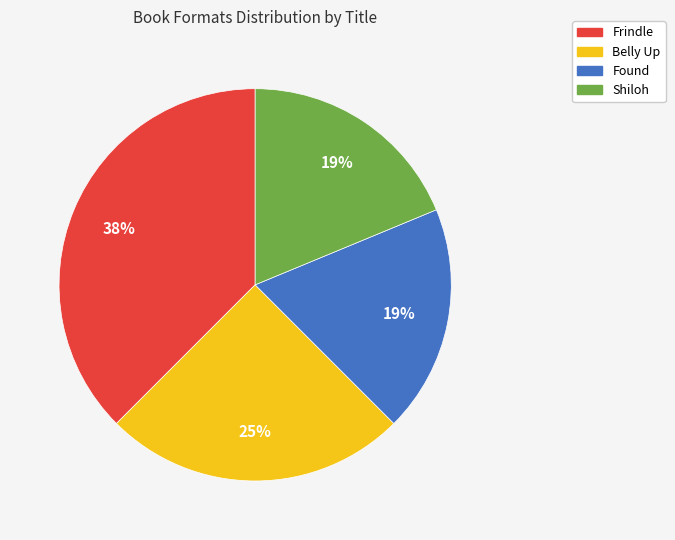

Do Shiloh and Belly Up together represent more than half of the pie?

No